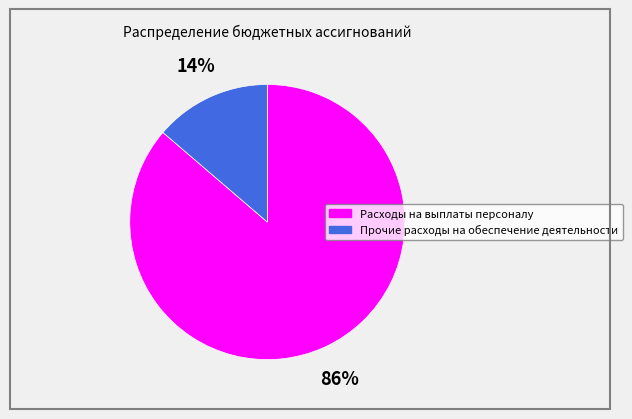

Rank the categories by value from highest to lowest.

Расходы на выплаты персоналу, Прочие расходы на обеспечение деятельности